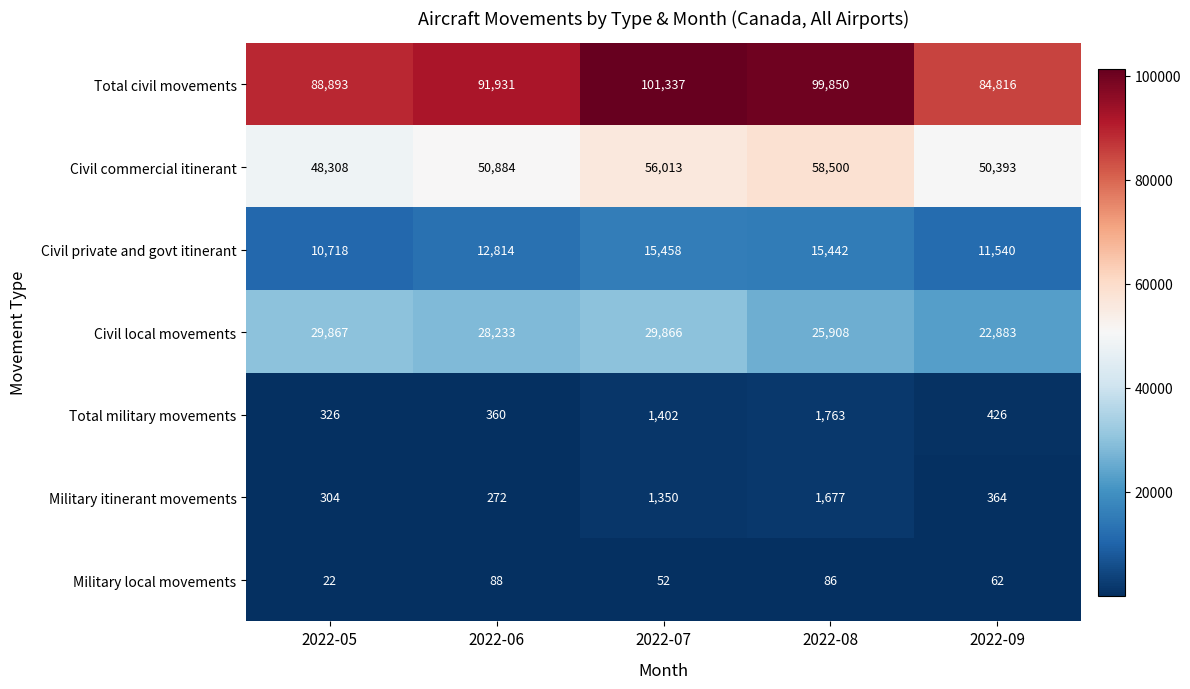

What is the sum of the Military local movements values at 2022-08 and 2022-07?

138